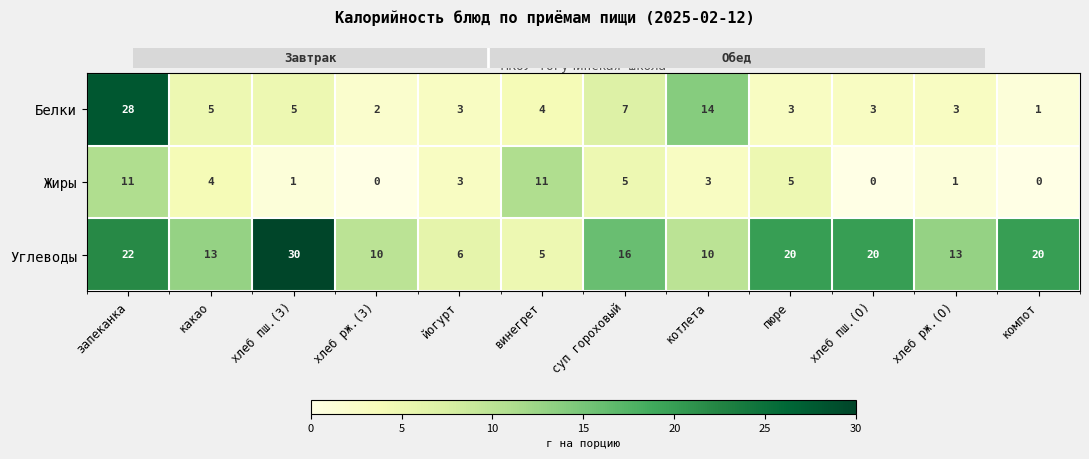

Where does the Углеводы series first go above 16?

запеканка